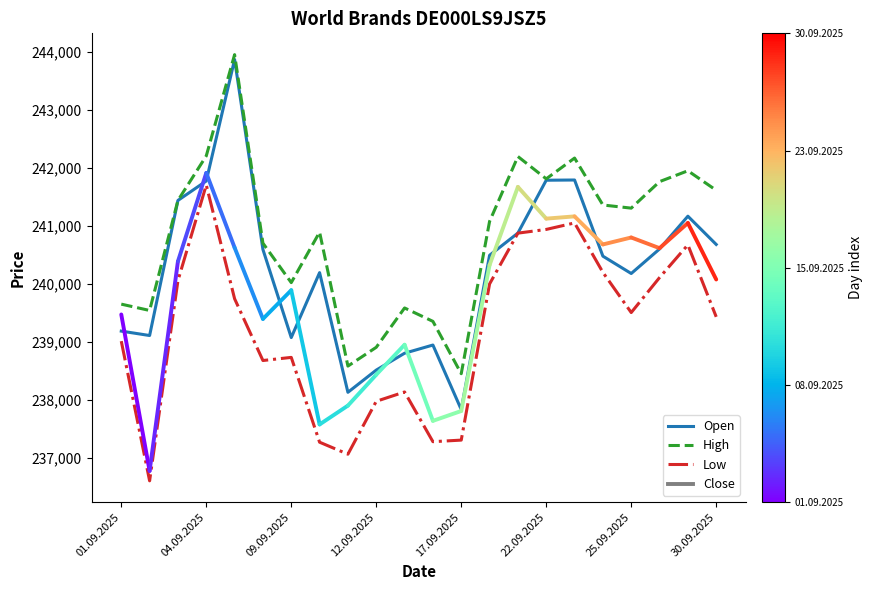

Which series has the widest spread of values?

Open